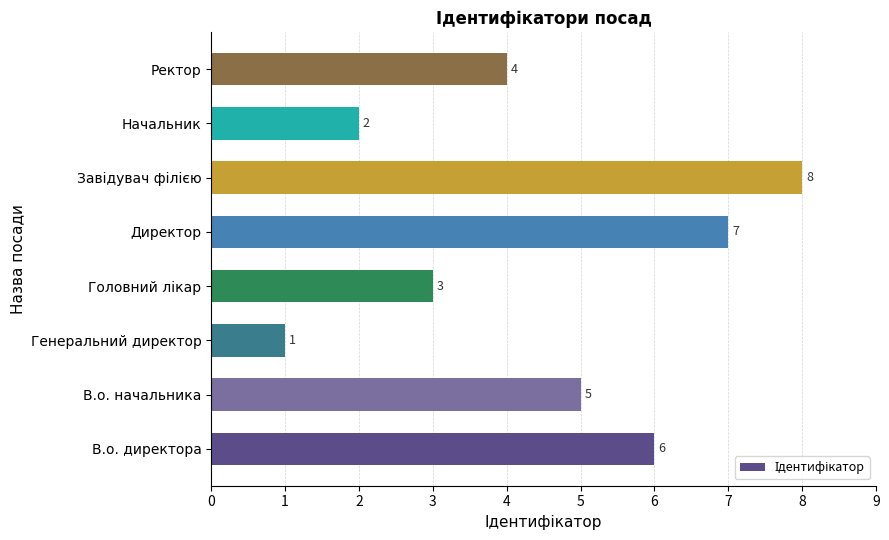

Which category has the lowest value across all series?

Генеральний директор